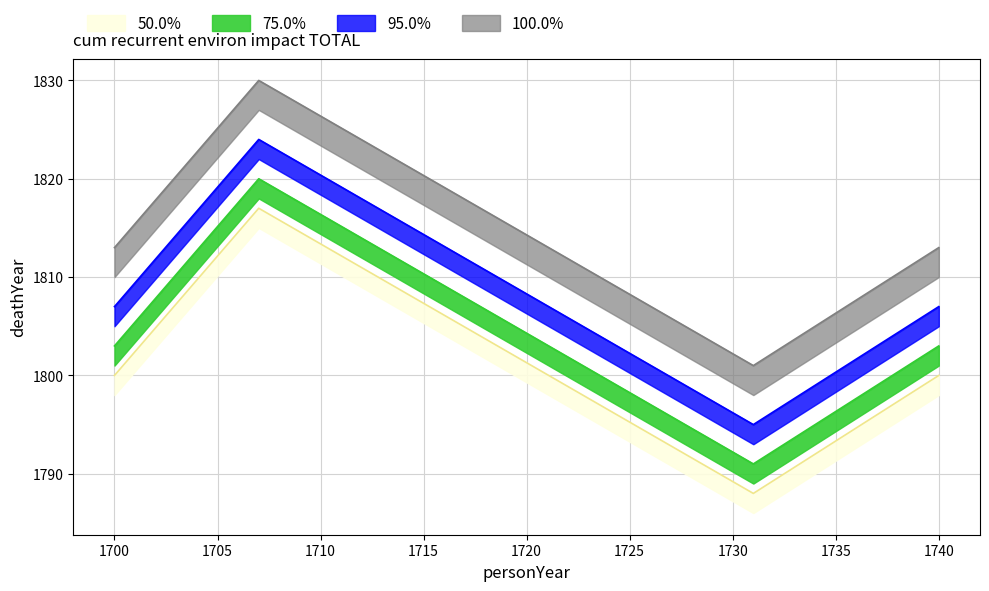

At which label is 100.0% closest to 1802?

1700